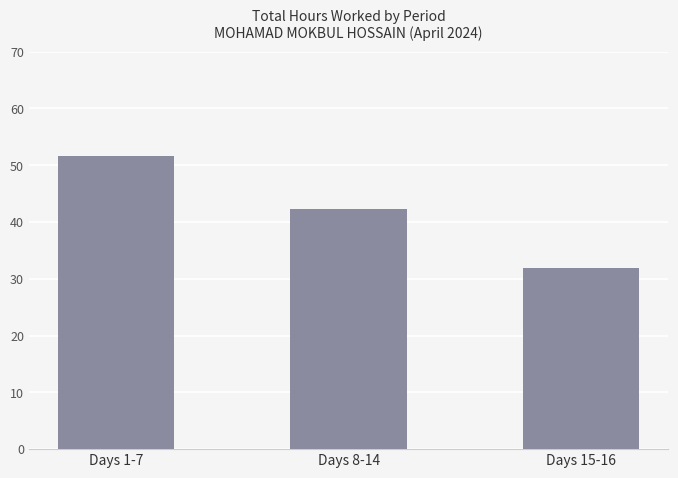

The value at Days 1-7 is 51.6. True or false?

True